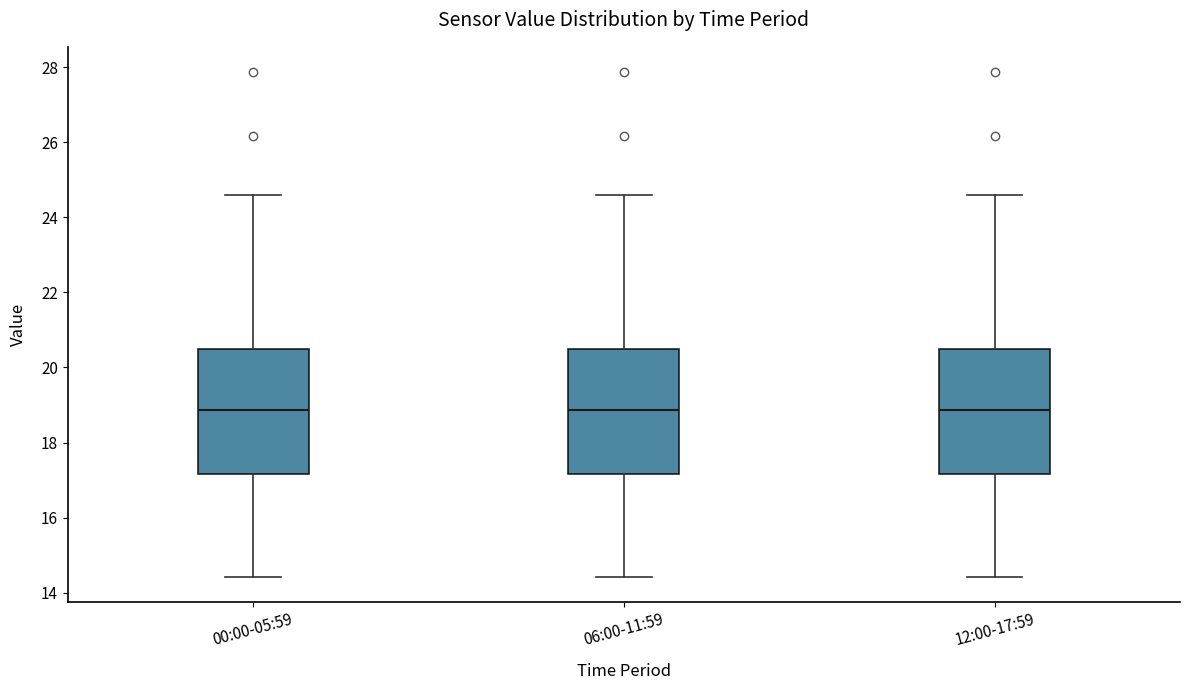

Reading left to right, read every box against the y-axis: the position of its median line, the range the box covers, and the ends of its whiskers. The values are not printed on the chart, so give them approximately, as read against the axis.

00:00-05:59: median 18.8, box 17.2 to 20.6, whiskers 14.4 to 24.6
06:00-11:59: median 18.8, box 17.2 to 20.6, whiskers 14.4 to 24.6
12:00-17:59: median 18.8, box 17.2 to 20.6, whiskers 14.4 to 24.6